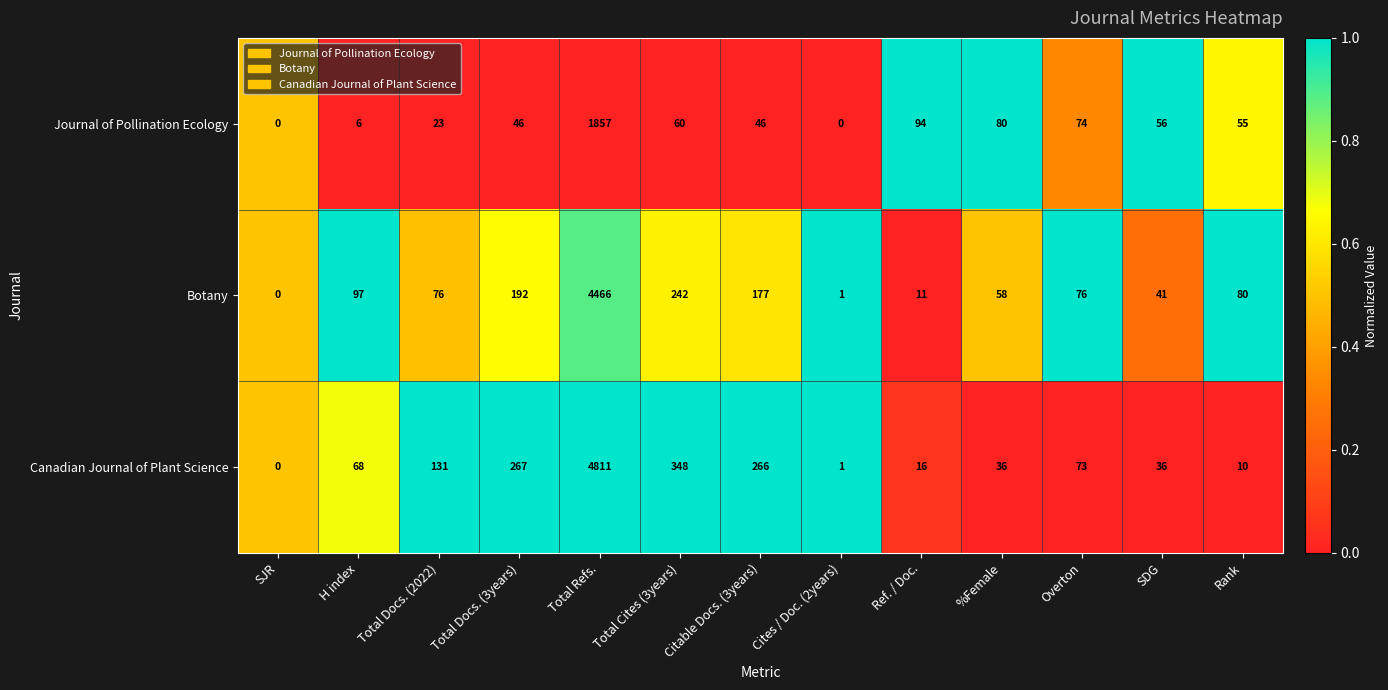

What is the average value of the Canadian Journal of Plant Science series?

466